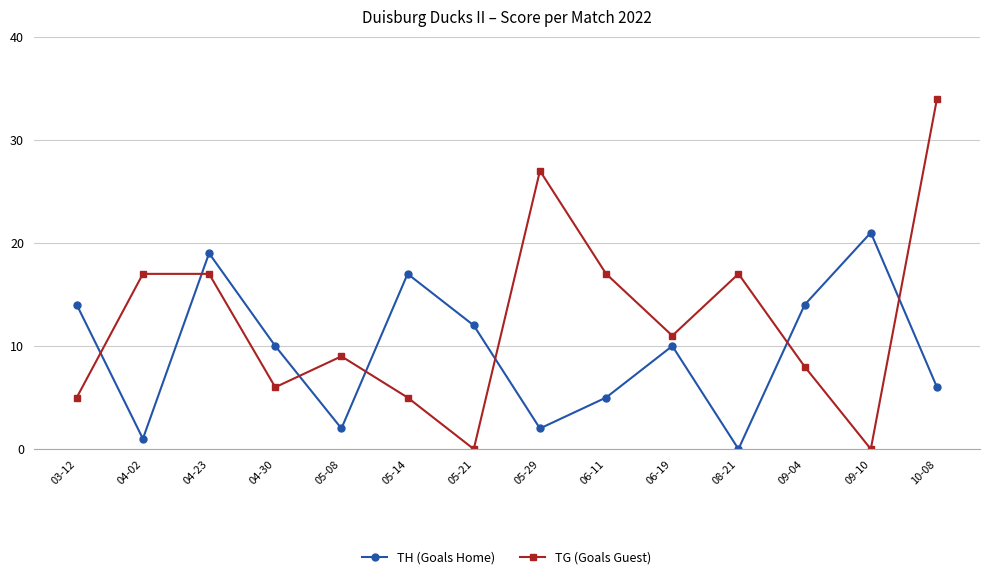

In TG (Goals Guest), how many points are lower than both neighbors (excluding endpoints)?

4